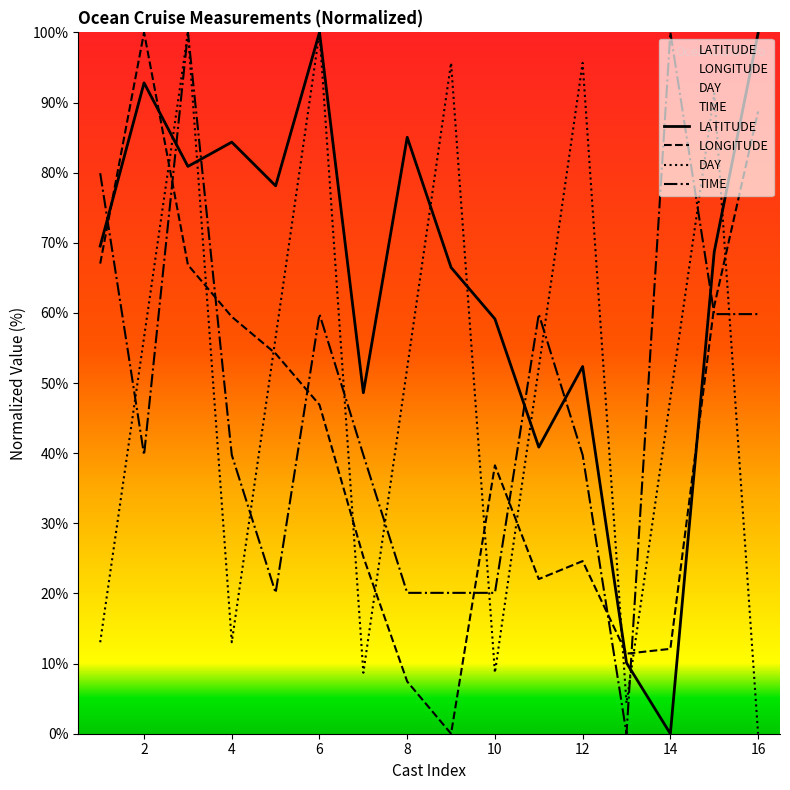

True or false: TIME has a value of 167.3 at 14.

False